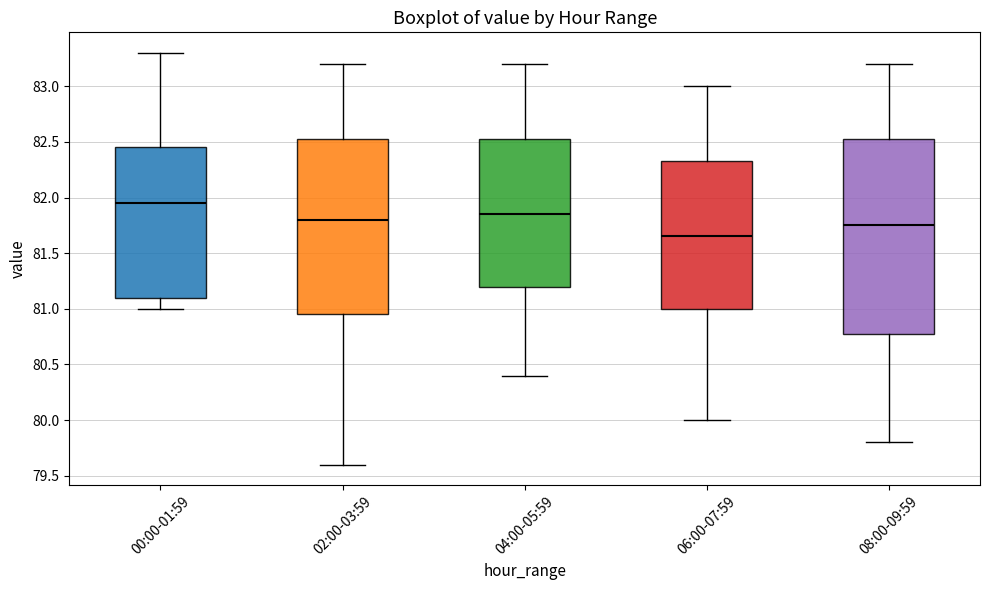

Reading left to right, transcribe this box plot: for each box, give where its median line is, the range the box spans, and where its two whiskers end, as read against the y-axis. The values are not printed on the chart, so give them approximately, as read against the axis.

00:00-01:59: median 81.95, box 81.10 to 82.45, whiskers 81.00 to 83.30
02:00-03:59: median 81.80, box 80.95 to 82.55, whiskers 79.60 to 83.20
04:00-05:59: median 81.85, box 81.20 to 82.55, whiskers 80.40 to 83.20
06:00-07:59: median 81.65, box 81.00 to 82.35, whiskers 80.00 to 83.00
08:00-09:59: median 81.75, box 80.80 to 82.55, whiskers 79.80 to 83.20